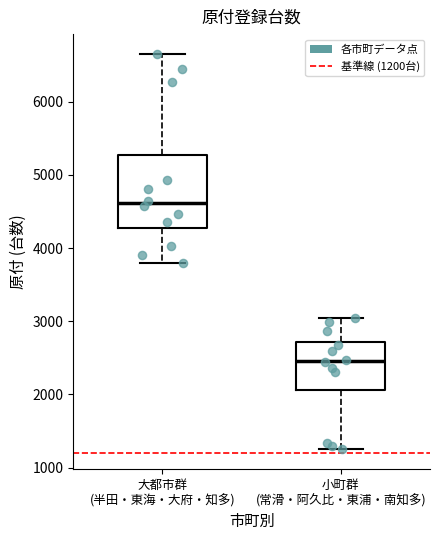

Where does the upper whisker of the box for 大都市群 (半田・東海・大府・知多) end on the y-axis? The values are not printed on the chart, so give them approximately, as read against the axis.

6700